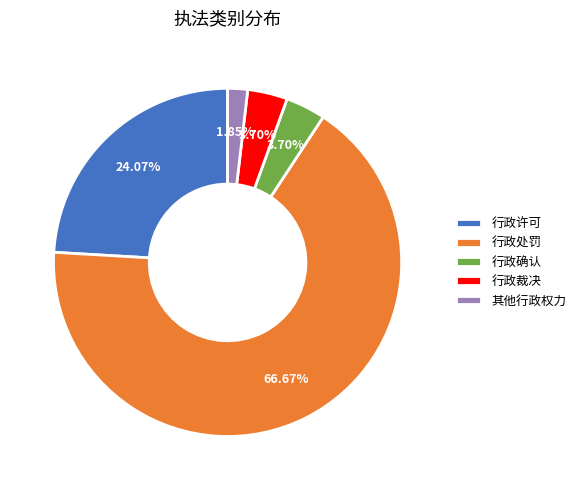

Count the number of slices in the pie.

5